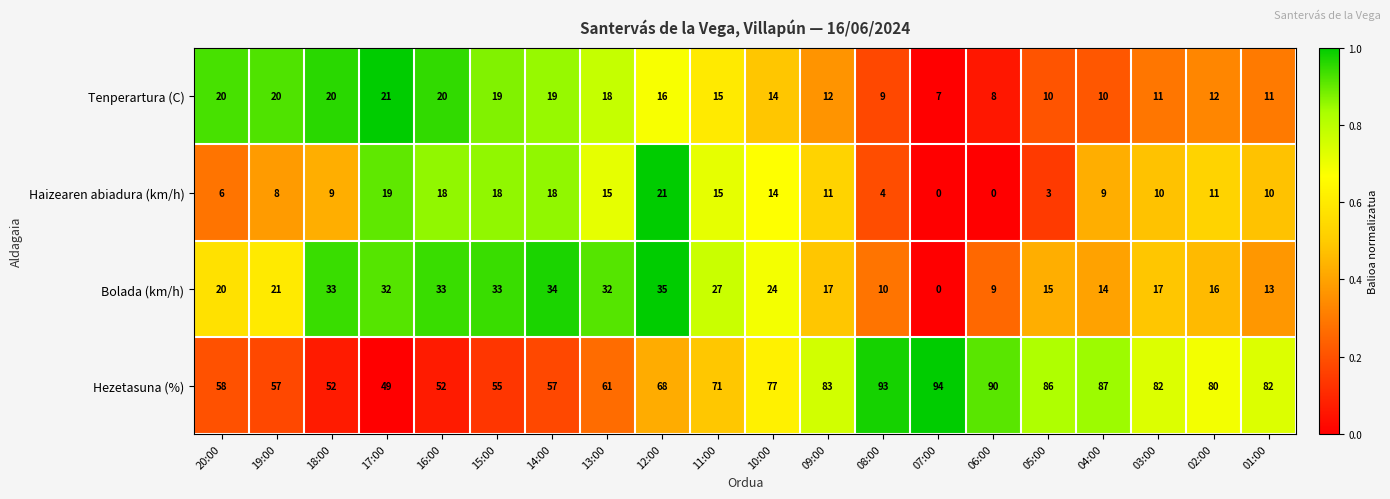

Is it true that Bolada (km/h) equals 14 at 11:00?

False